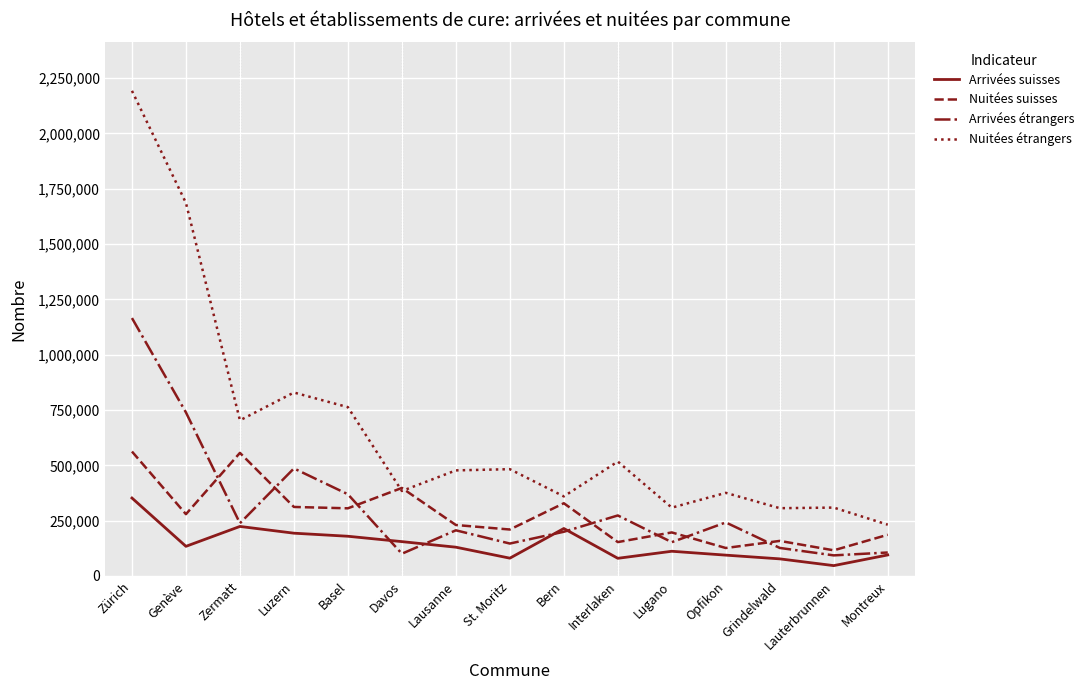

Is it true that Nuitées suisses equals 148205 at Luzern?

False